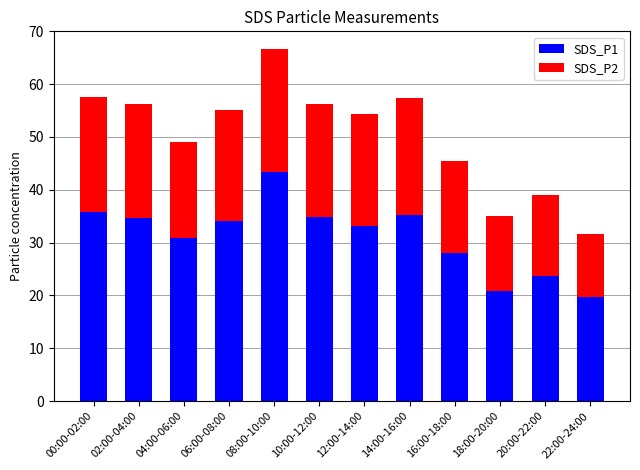

True or false: SDS_P1 has a value of 34.7 at 02:00-04:00.

True